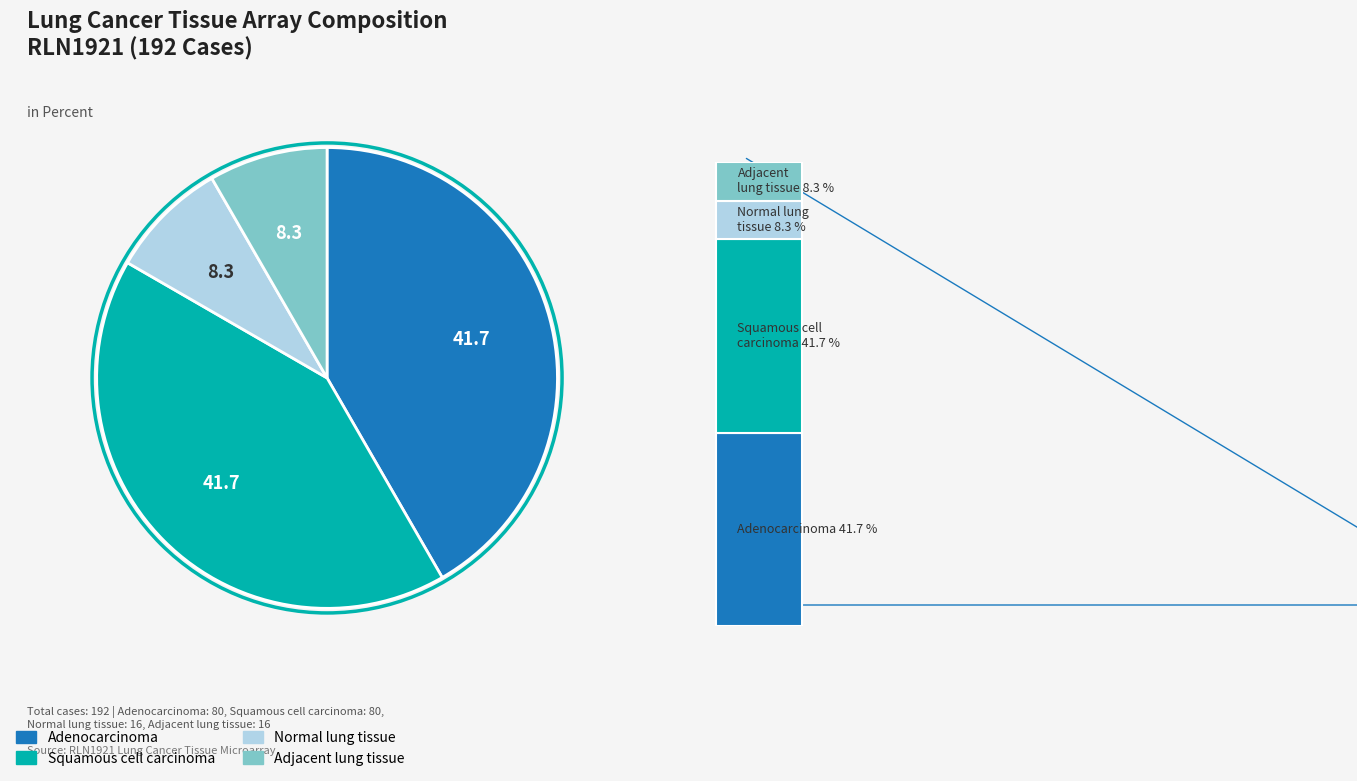

Rank the categories by value from highest to lowest.

Adenocarcinoma, Squamous cell carcinoma, Normal lung tissue, Adjacent lung tissue